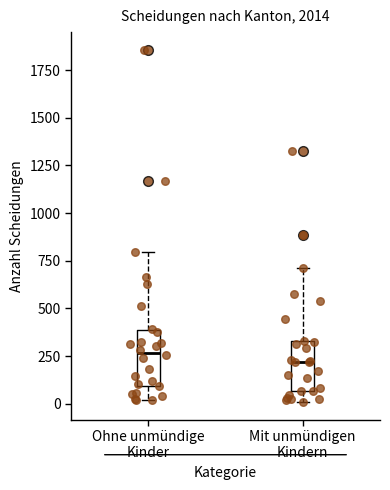

Reading left to right, transcribe this box plot: for each box, give where its median line is, the range the box spans, and where its two whiskers end, as read against the y-axis. The values are not printed on the chart, so give them approximately, as read against the axis.

Ohne unmündige Kinder: median 250, box 100 to 400, whiskers 0 to 800
Mit unmündigen Kindern: median 200, box 50 to 350, whiskers 0 to 700